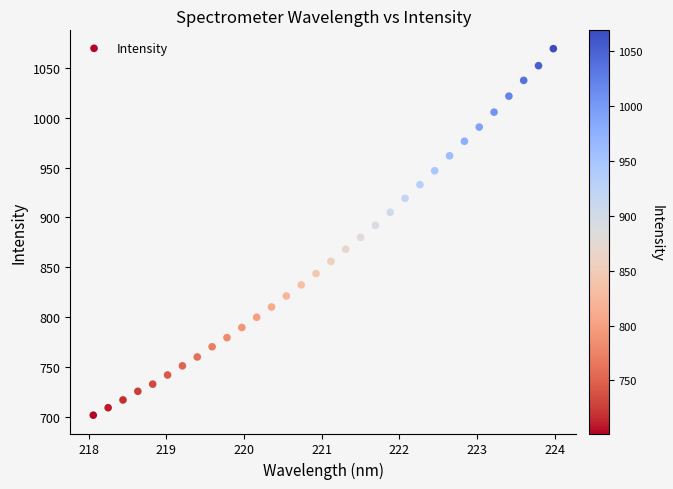

What is the range of X values (max minus min)?

5.9